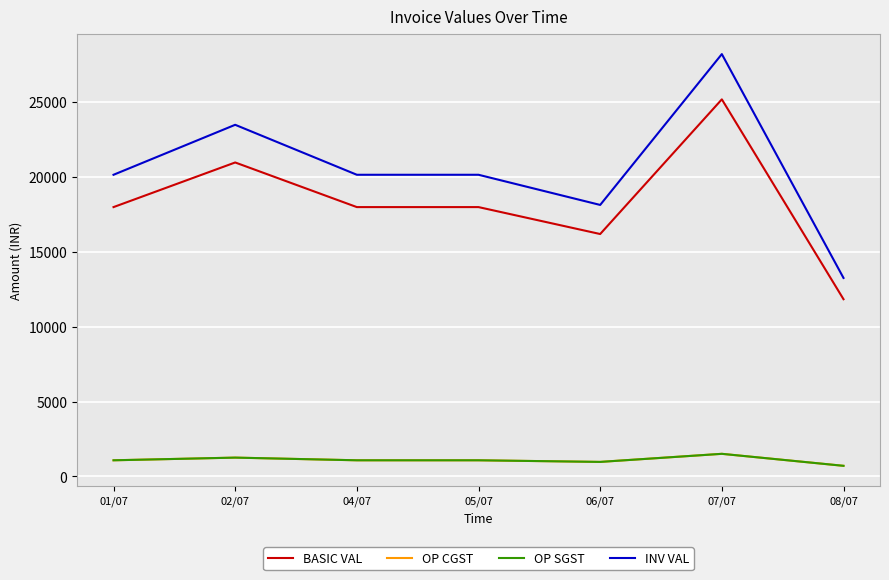

At which category is the sum across all series the highest?

07/07